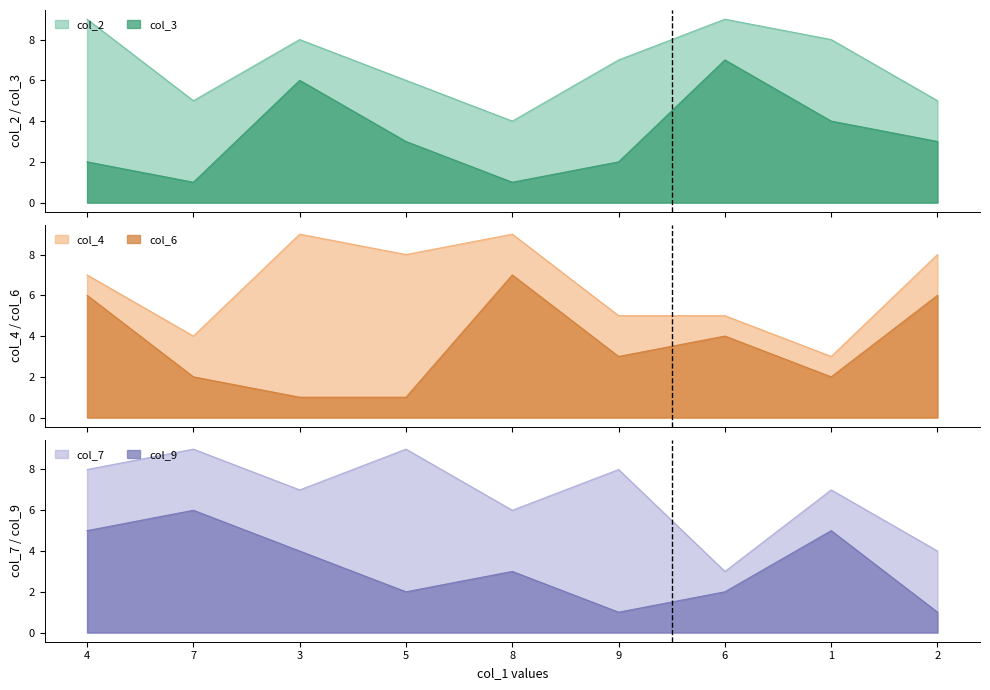

At 2, list the series in order from smallest to largest.

col_9, col_3, col_7, col_2, col_6, col_4